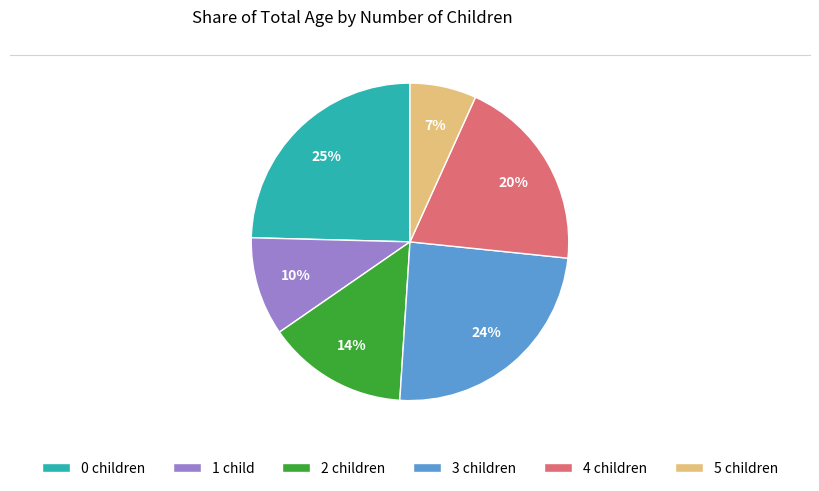

To the nearest percent, what is the difference between the largest and smallest slice percentages?

18%